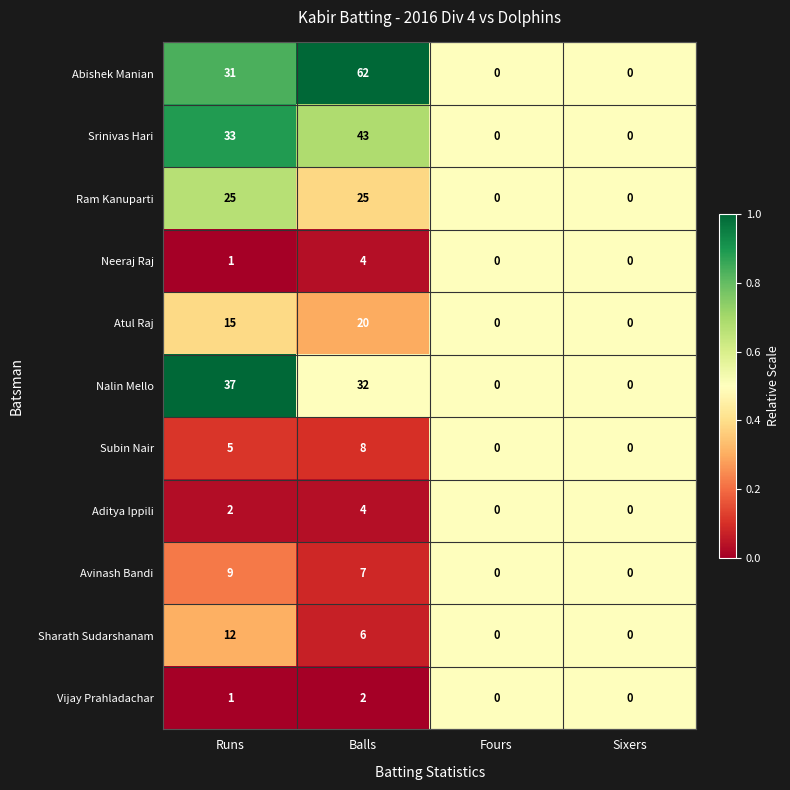

Which series has the largest total across all categories?

Abishek Manian